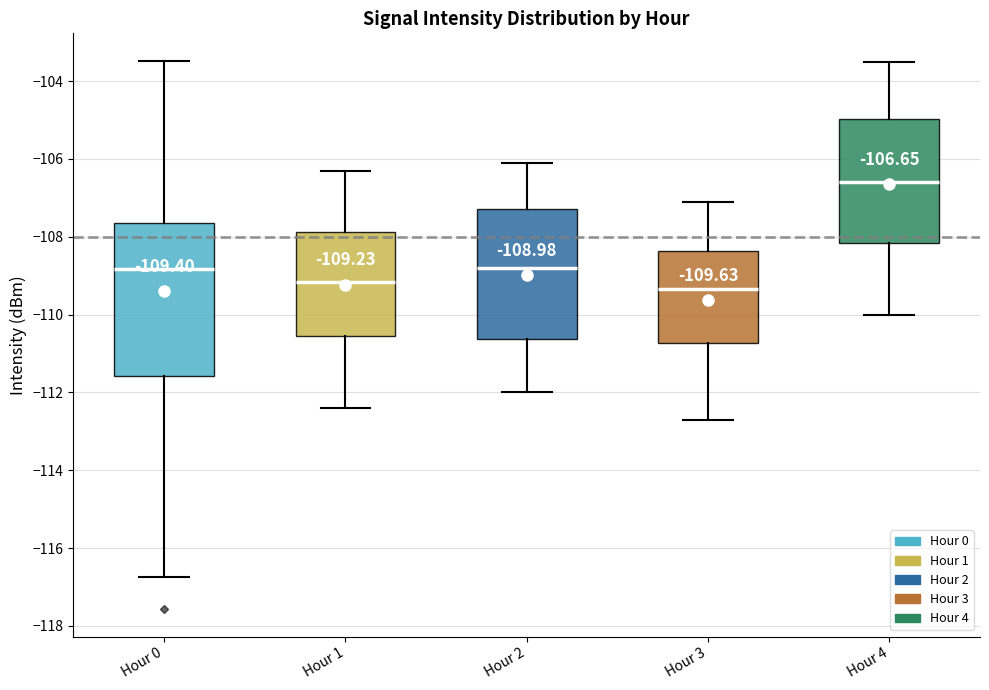

Comparing the boxes themselves (not the whiskers), which one is the tallest?

Hour 0